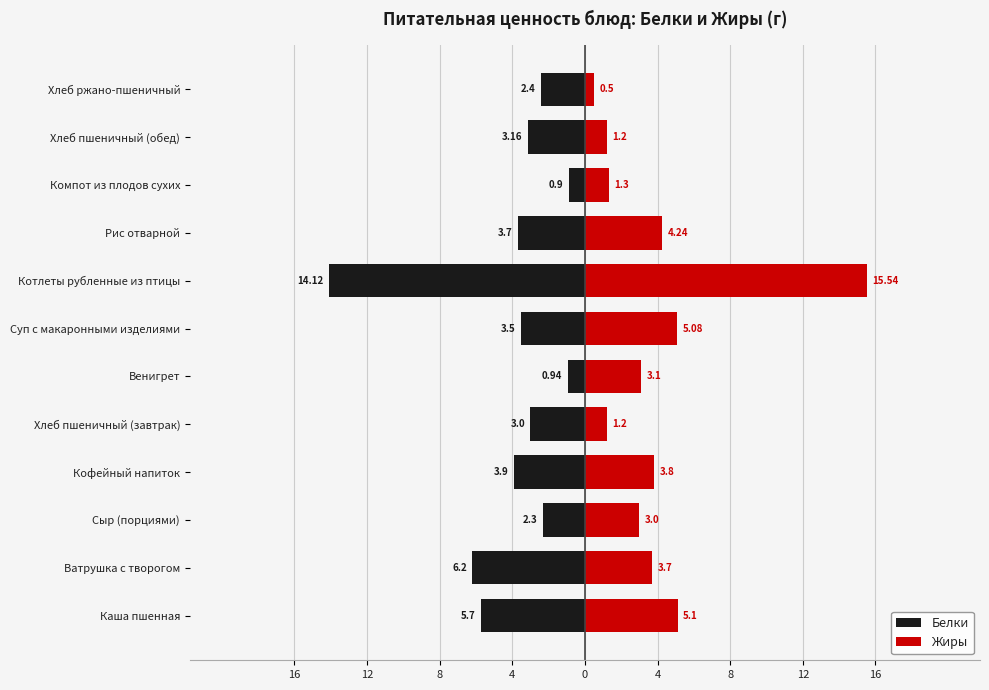

What is the sum of all Жиры values?

47.8